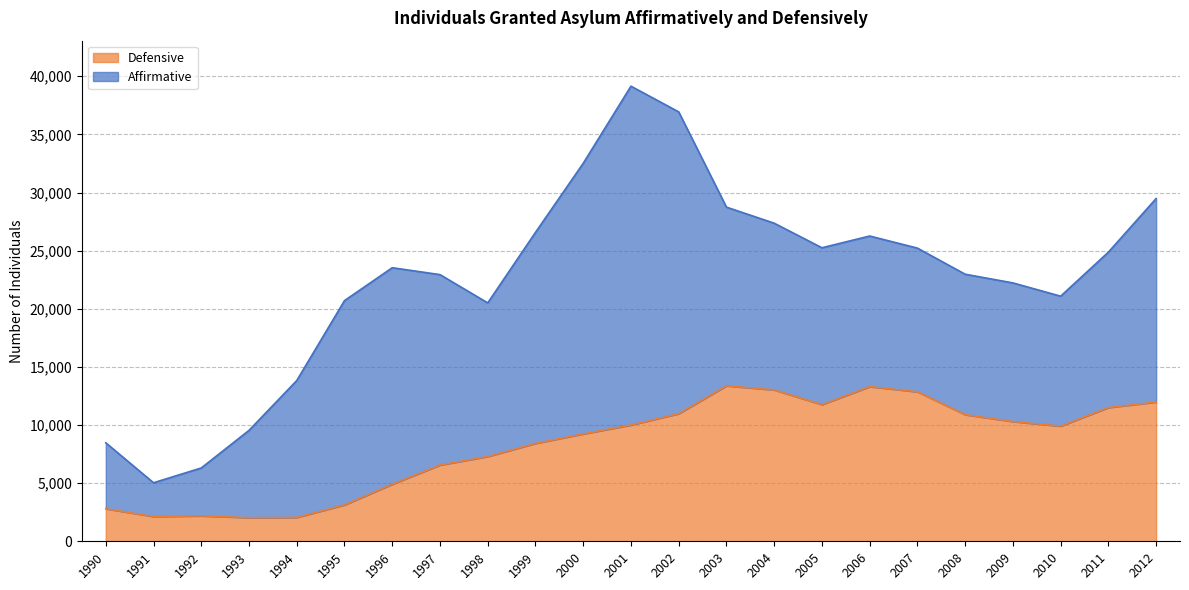

Reading left to right, list all the values displayed in this chart.

1990=2800	1991=2127	1992=2184	1993=2034	1994=2053	1995=3130	1996=4908	1997=6559	1998=7291	1999=8421	2000=9236	2001=10001	2002=10977	2003=13376	2004=13022	2005=11757	2006=13304	2007=12859	2008=10892	2009=10300	2010=9906	2011=11504	2012=11978